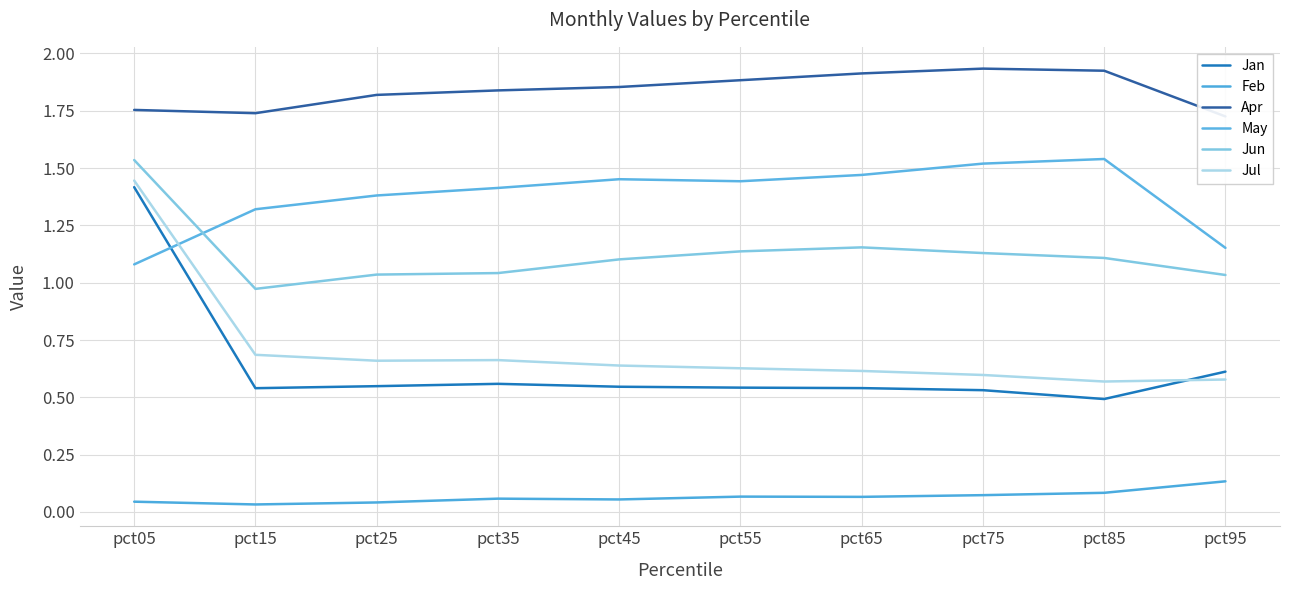

What is the sum of the Jul values at pct95 and pct55?

1.2